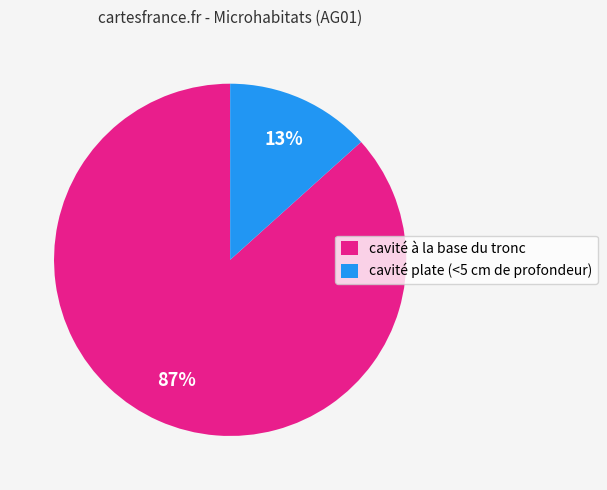

To the nearest percent, what portion does cavité à la base du tronc represent?

87%